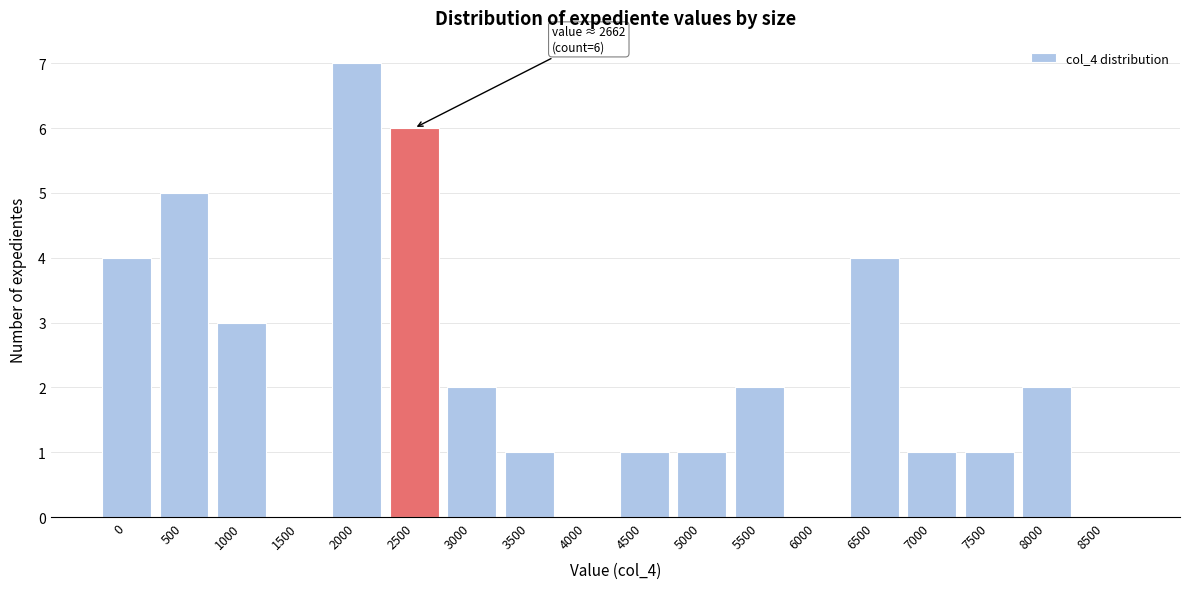

Reading left to right, transcribe all the data shown in this chart.

0=4	500=5	1000=3	1500=0	2000=7	2500=6	3000=2	3500=1	4000=0	4500=1	5000=1	5500=2	6000=0	6500=4	7000=1	7500=1	8000=2	8500=0